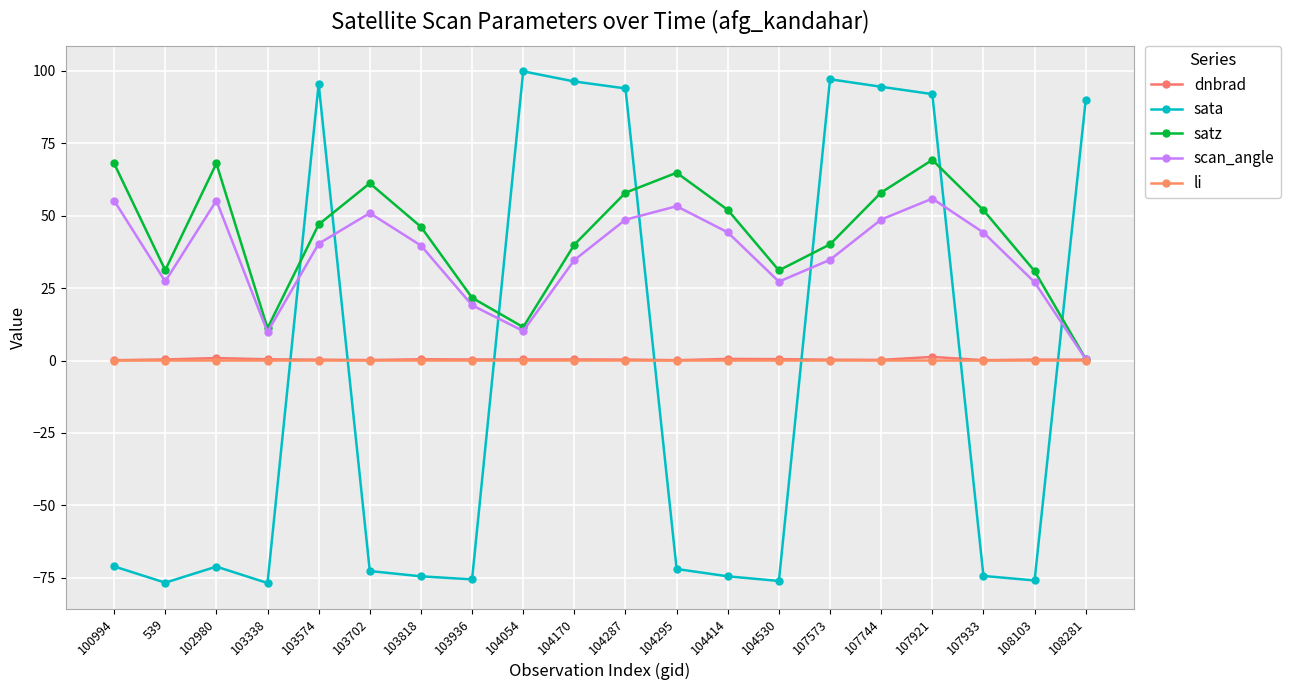

At which label is dnbrad closest to 0?

104295